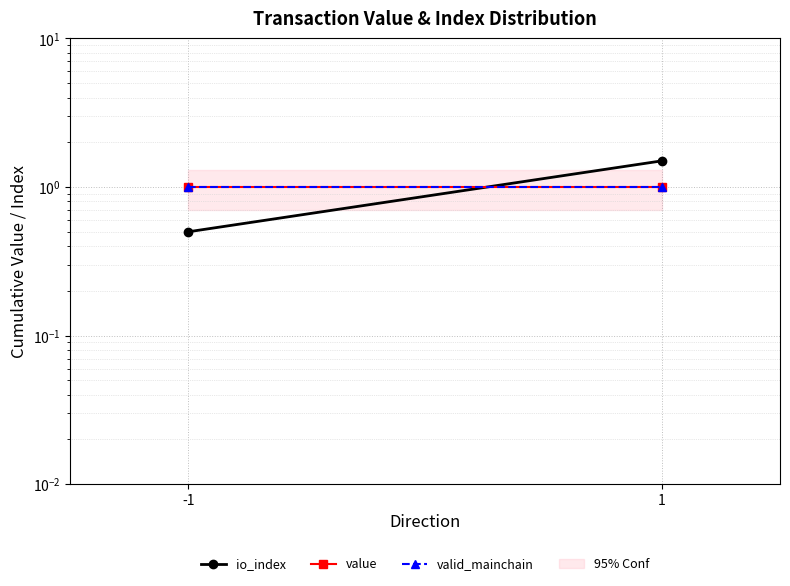

List the series in order of their peak value, highest first.

io_index, value, valid_mainchain